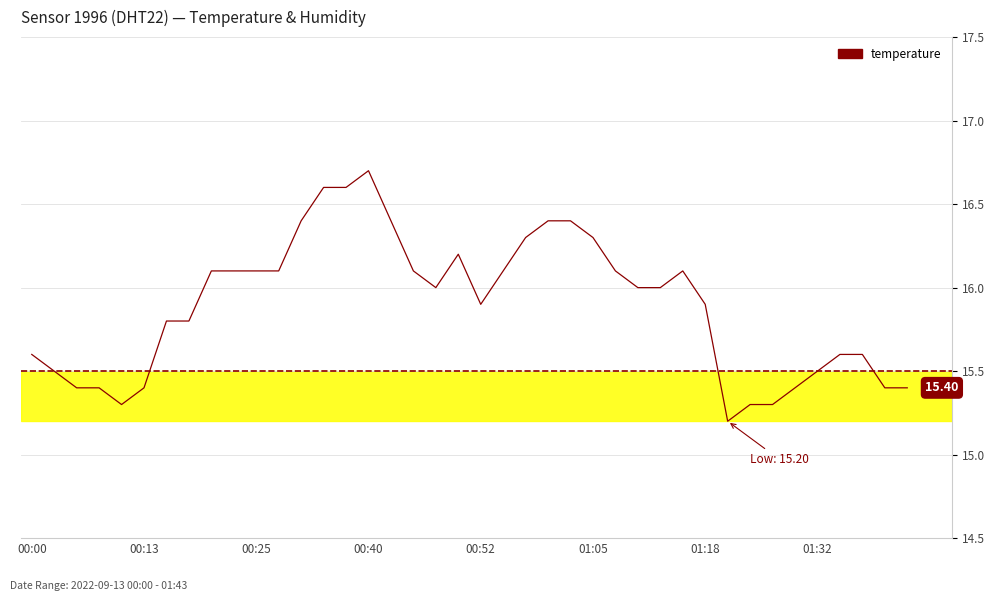

What is the difference between the maximum and minimum values?

1.5